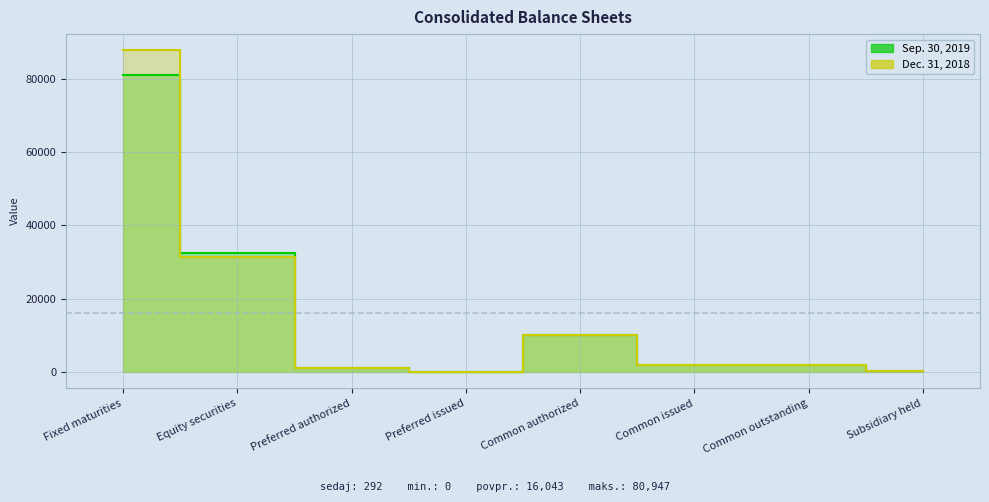

What is the sum of all Sep. 30, 2019 values?

128349